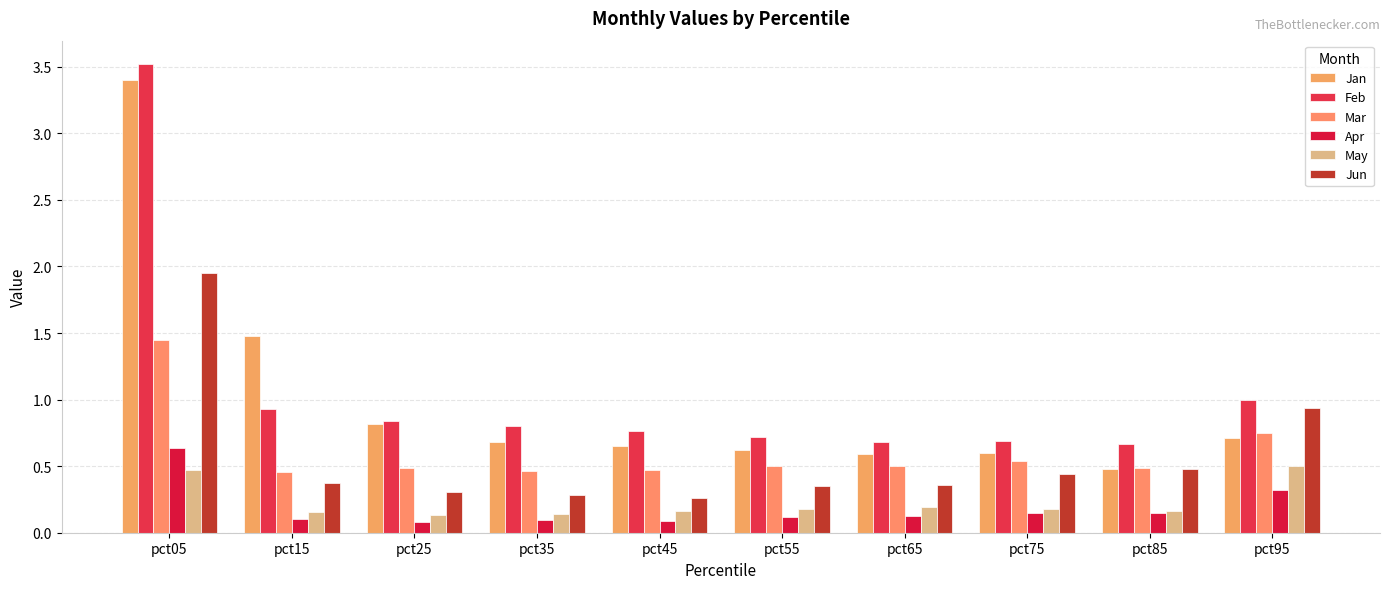

What is the spread (max minus min) of values at pct15?

1.4